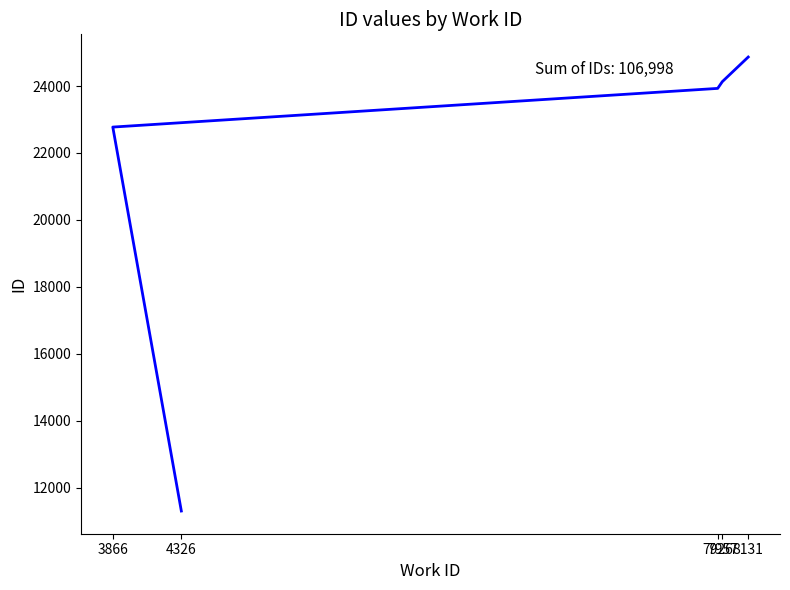

What is the label of the 4th point from the left?

7957